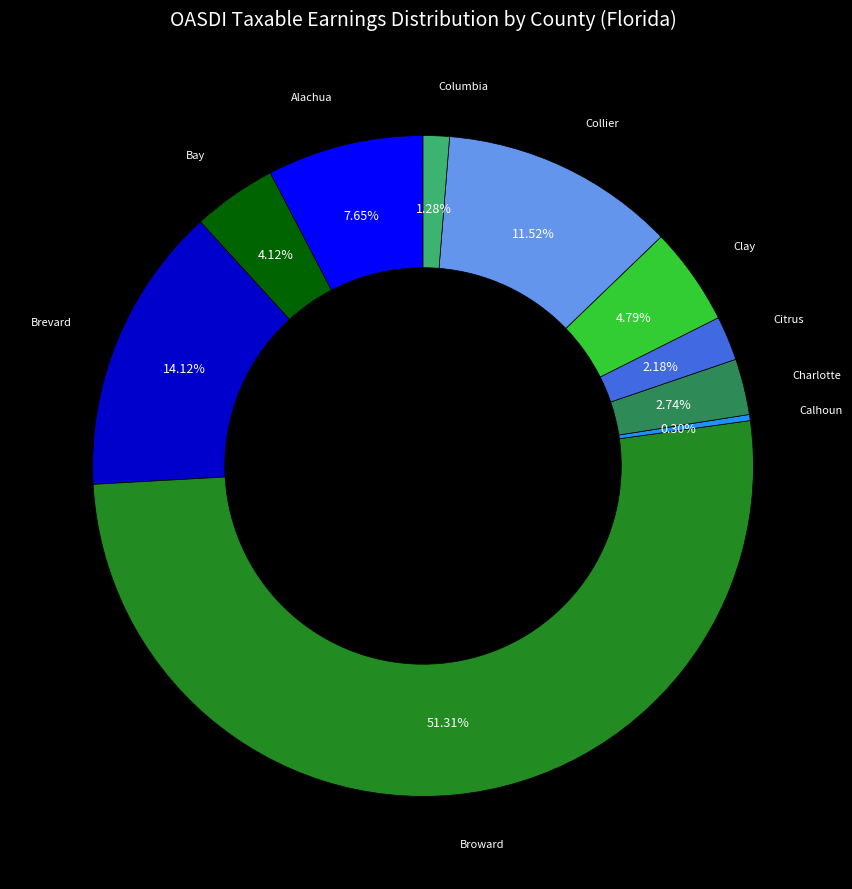

Is there any slice that represents more than half of the pie?

Yes